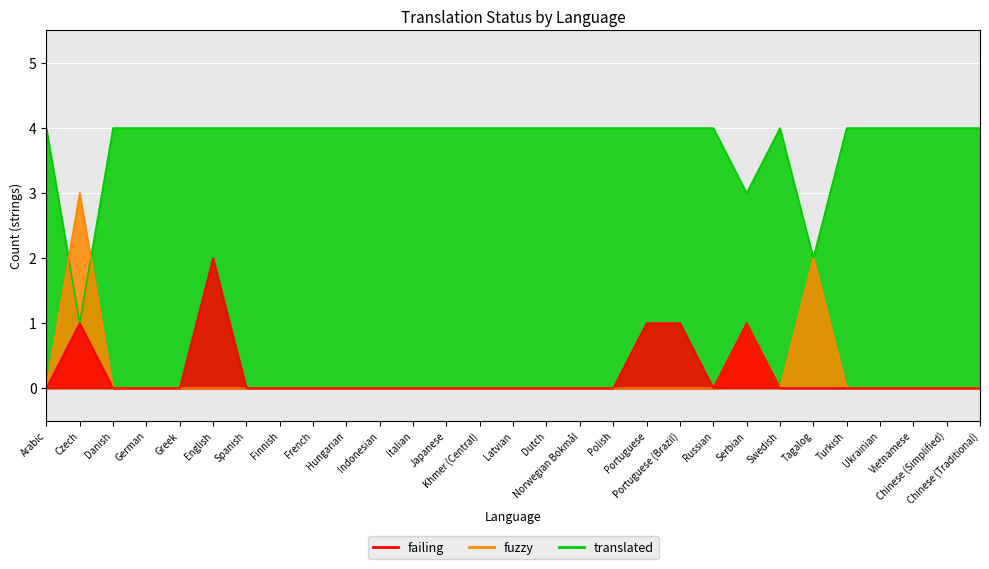

Between Portuguese and Danish, which is larger?

Portuguese